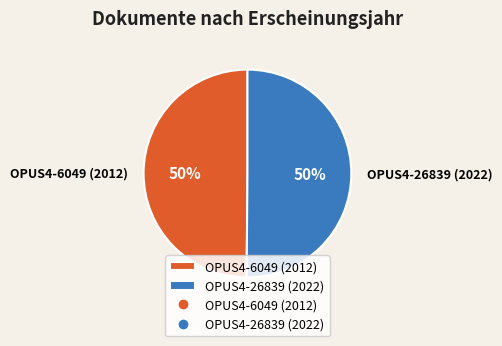

To the nearest percent, what portion does OPUS4-26839 (2022) represent?

50%